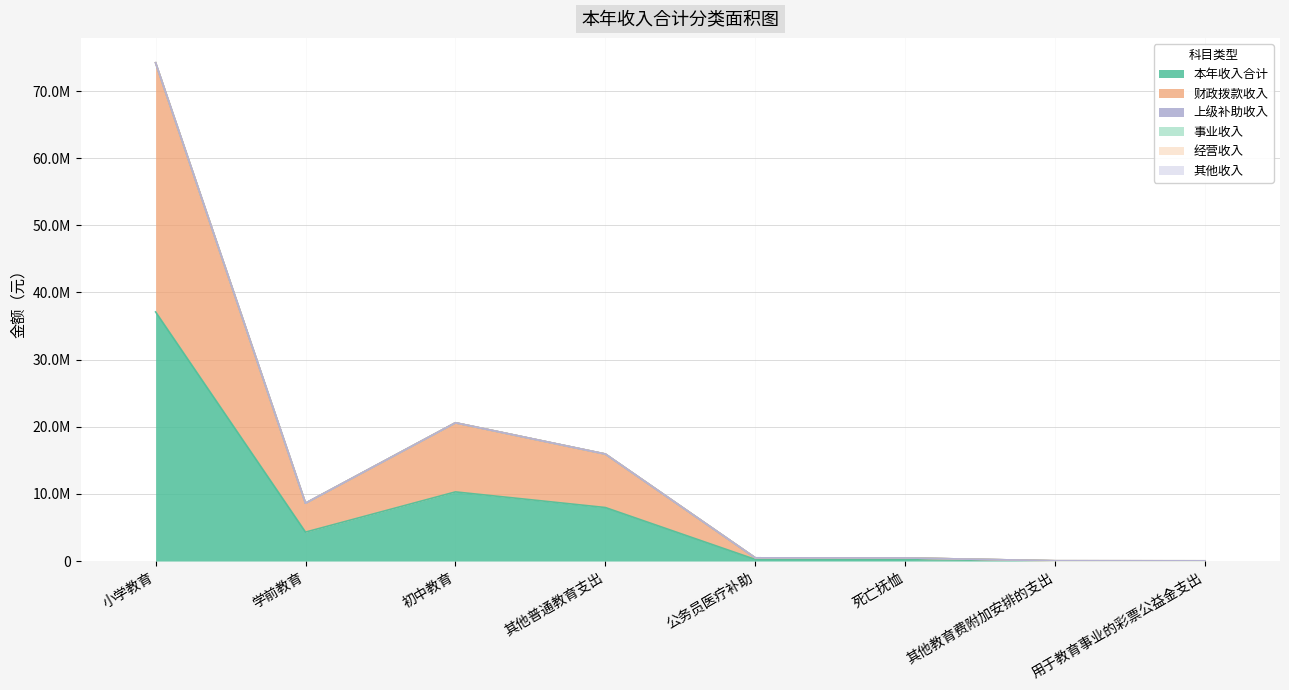

Reading left to right, what are all the values shown in this chart?

本年收入合计: 小学教育=37104361.3	学前教育=4306986.9	初中教育=10296521.5	其他普通教育支出=7967991.9	公务员医疗补助=238268.0	死亡抚恤=229776.0	其他教育费附加安排的支出=19175.0	用于教育事业的彩票公益金支出=15000.0
财政拨款收入: 小学教育=37104361.3	学前教育=4306986.9	初中教育=10296521.5	其他普通教育支出=7967991.9	公务员医疗补助=238268.0	死亡抚恤=229776.0	其他教育费附加安排的支出=19175.0	用于教育事业的彩票公益金支出=15000.0
上级补助收入: 小学教育=0.0	学前教育=0.0	初中教育=0.0	其他普通教育支出=0.0	公务员医疗补助=0.0	死亡抚恤=0.0	其他教育费附加安排的支出=0.0	用于教育事业的彩票公益金支出=0.0
事业收入: 小学教育=0.0	学前教育=0.0	初中教育=0.0	其他普通教育支出=0.0	公务员医疗补助=0.0	死亡抚恤=0.0	其他教育费附加安排的支出=0.0	用于教育事业的彩票公益金支出=0.0
经营收入: 小学教育=0.0	学前教育=0.0	初中教育=0.0	其他普通教育支出=0.0	公务员医疗补助=0.0	死亡抚恤=0.0	其他教育费附加安排的支出=0.0	用于教育事业的彩票公益金支出=0.0
其他收入: 小学教育=0.0	学前教育=0.0	初中教育=0.0	其他普通教育支出=0.0	公务员医疗补助=0.0	死亡抚恤=0.0	其他教育费附加安排的支出=0.0	用于教育事业的彩票公益金支出=0.0